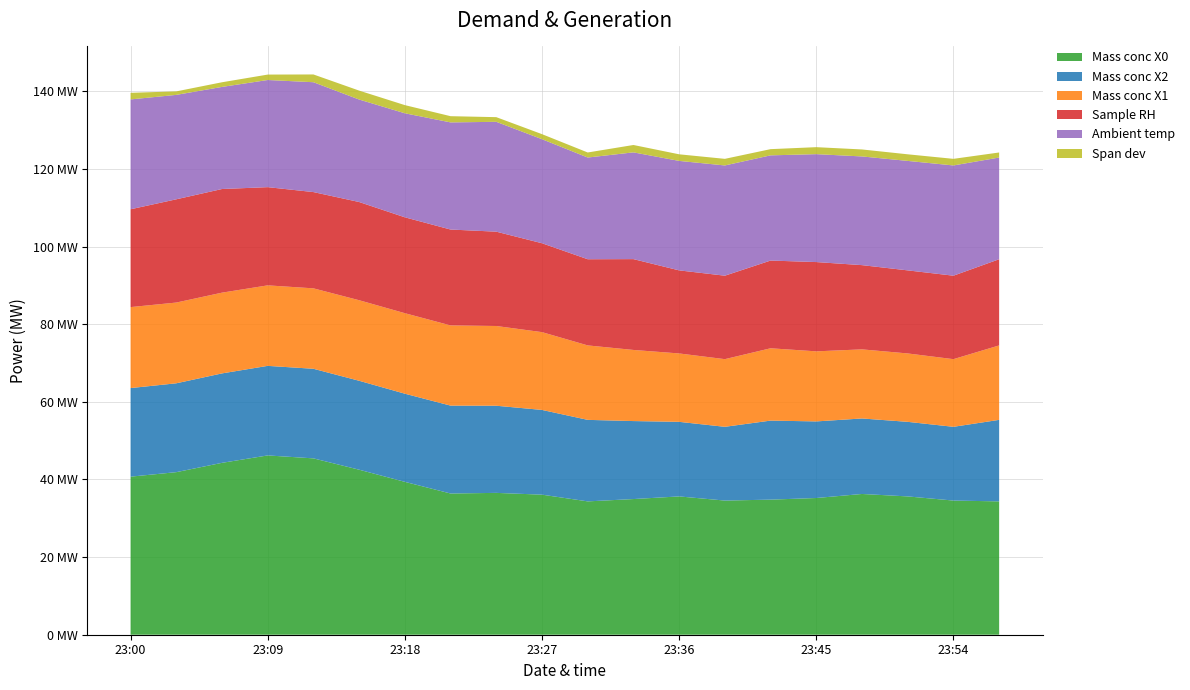

Reading right to left, what are all the values shown in this chart?

Mass conc X0: 34.4	34.6	35.6	36.3	35.2	34.8	34.6	35.6	35.0	34.4	36.1	36.5	36.4	39.4	42.5	45.4	46.2	44.3	41.9	40.7
Mass conc X2: 21.0	19.0	19.2	19.4	19.7	20.4	19.0	19.2	20.1	21.0	21.8	22.4	22.6	22.7	22.9	23.1	23.1	23.0	22.9	22.8
Mass conc X1: 19.2	17.4	17.6	17.8	18.1	18.6	17.4	17.6	18.3	19.2	20.0	20.5	20.7	20.7	20.8	20.7	20.7	20.8	20.8	20.9
Sample RH: 22.2	21.5	21.4	21.7	23.0	22.6	21.5	21.4	23.4	22.2	22.9	24.3	24.7	24.7	25.3	24.8	25.3	26.7	26.6	25.2
Ambient temp: 26.2	28.4	28.2	28.0	27.8	27.1	28.4	28.2	27.5	26.2	26.8	28.3	27.6	26.8	26.4	28.3	27.6	26.3	26.9	28.3
Span dev: 1.3	1.7	1.7	1.8	1.8	1.6	1.7	1.7	1.9	1.3	1.3	1.2	1.6	2.1	2.3	2.0	1.4	1.2	0.9	1.7